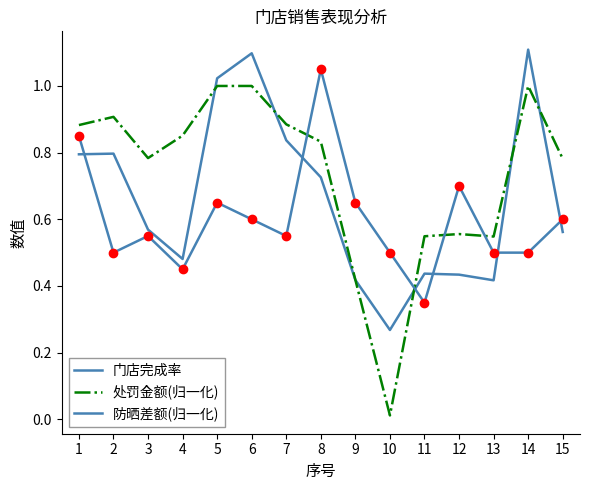

What is the value of the 门店完成率 point at the 6th from the left?

1.1